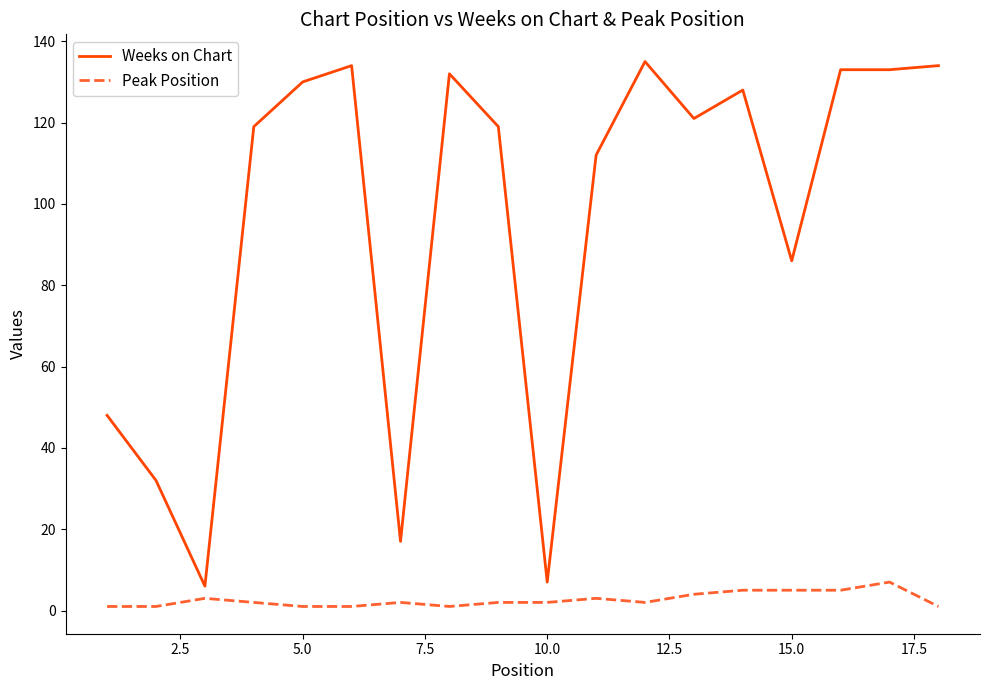

Which series has the largest total across all categories?

Weeks on Chart